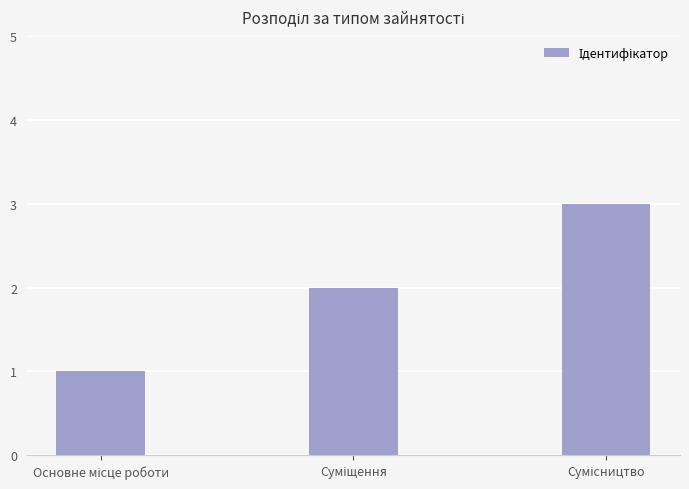

Does the chart contain any negative values?

No